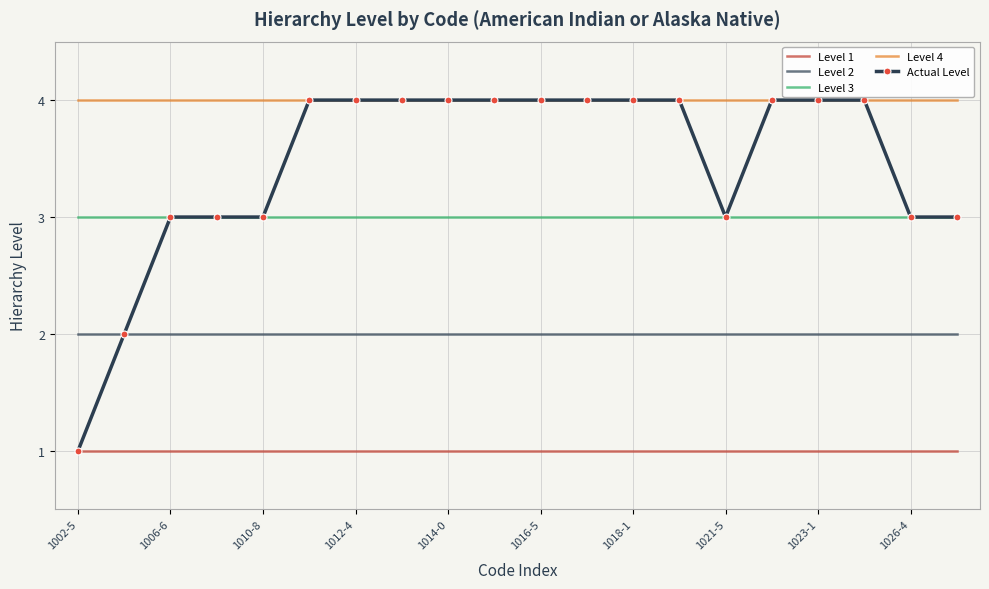

Which series has the largest total across all categories?

Level 4